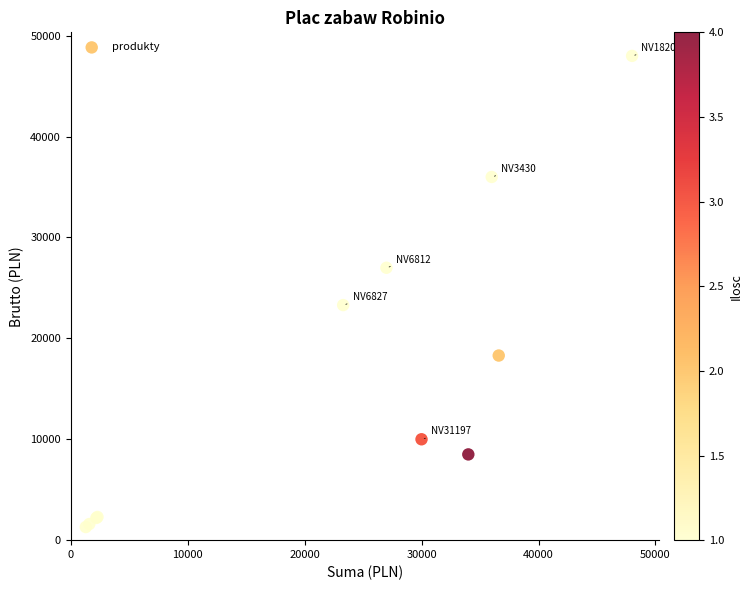

What Y value in the scatter plot is closest to 24649?

23299.9